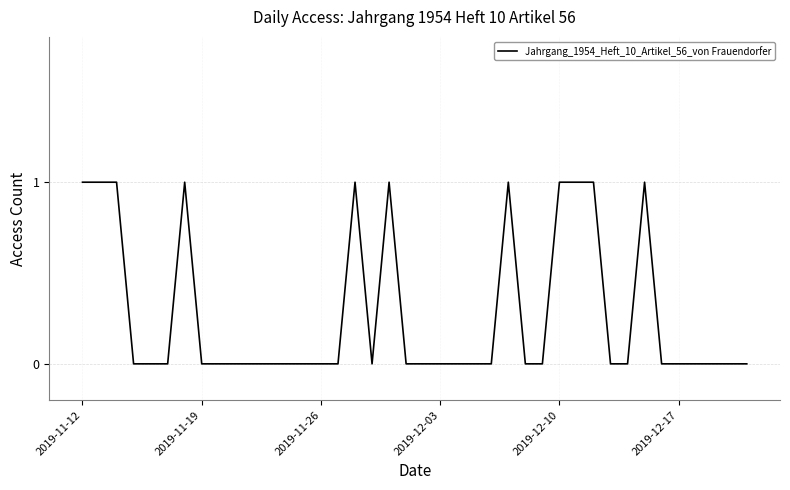

What is the sum of all values?

11